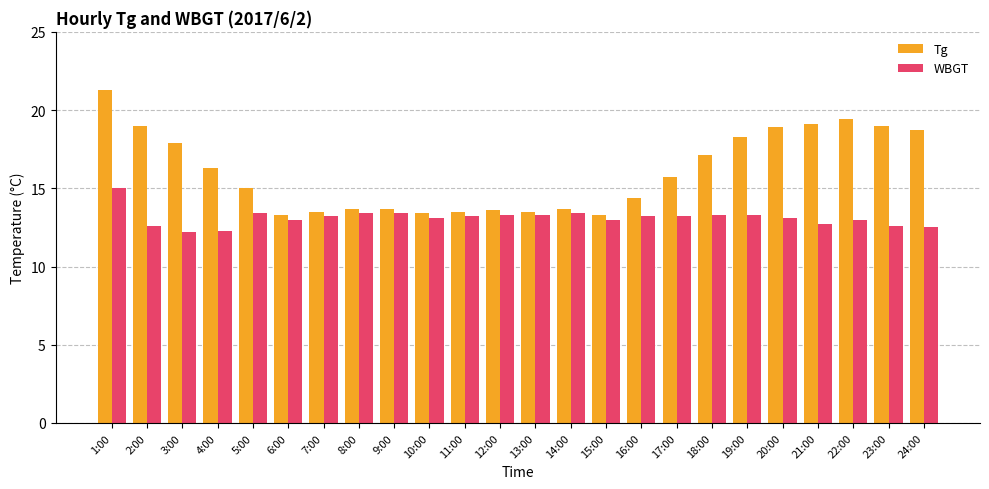

Is it true that WBGT equals 13.3 at 19:00?

True